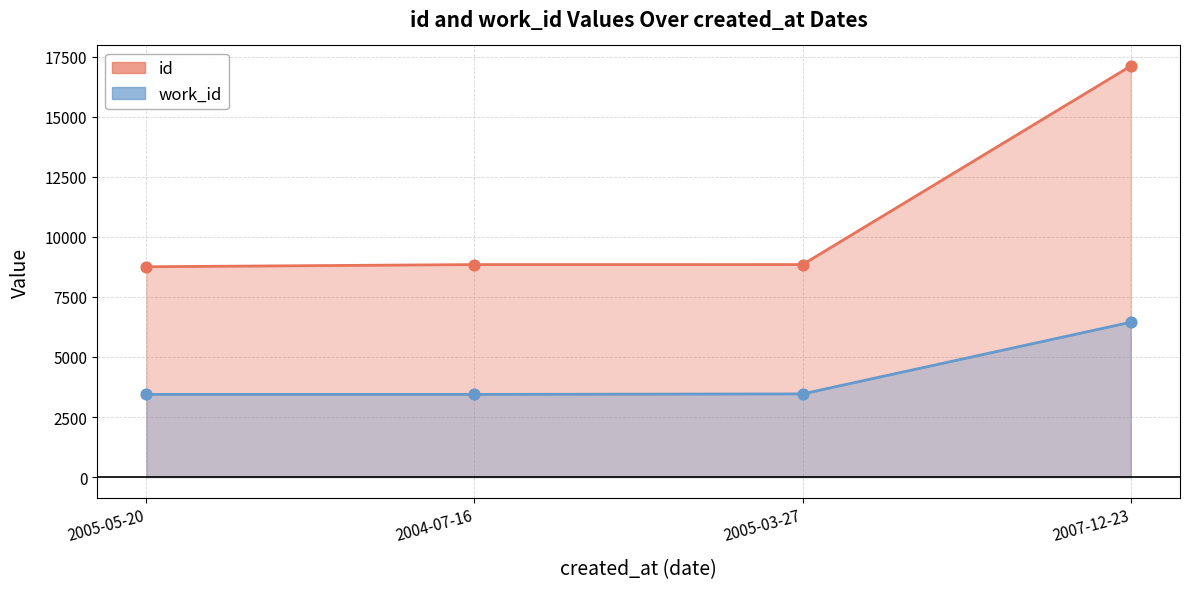

At how many categories does at least one series exceed 15859?

1